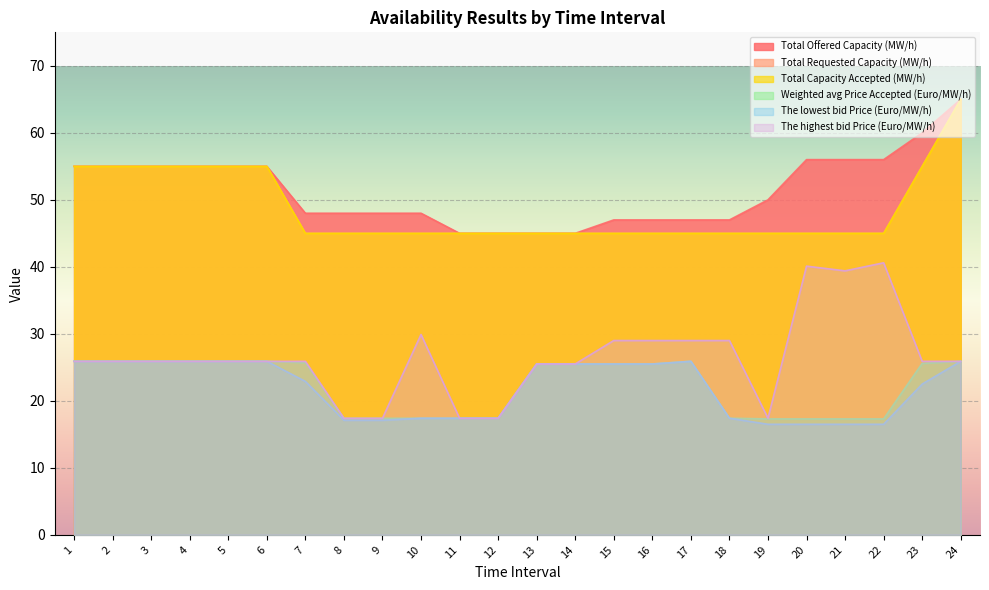

Reading left to right, transcribe all the data shown in this chart.

Total Offered Capacity (MW/h): 1=55.0	2=55.0	3=55.0	4=55.0	5=55.0	6=55.0	7=48.0	8=48.0	9=48.0	10=48.0	11=45.0	12=45.0	13=45.0	14=45.0	15=47.0	16=47.0	17=47.0	18=47.0	19=50.0	20=56.0	21=56.0	22=56.0	23=60.0	24=65.0
Total Requested Capacity (MW/h): 1=55.0	2=55.0	3=55.0	4=55.0	5=55.0	6=55.0	7=45.0	8=45.0	9=45.0	10=45.0	11=45.0	12=45.0	13=45.0	14=45.0	15=45.0	16=45.0	17=45.0	18=45.0	19=45.0	20=45.0	21=45.0	22=45.0	23=55.0	24=65.0
Total Capacity Accepted (MW/h): 1=55.0	2=55.0	3=55.0	4=55.0	5=55.0	6=55.0	7=45.0	8=45.0	9=45.0	10=45.0	11=45.0	12=45.0	13=45.0	14=45.0	15=45.0	16=45.0	17=45.0	18=45.0	19=45.0	20=45.0	21=45.0	22=45.0	23=55.0	24=65.0
Weighted avg Price Accepted (Euro/MW/h): 1=25.9	2=25.9	3=25.9	4=25.9	5=25.9	6=25.9	7=25.7	8=17.4	9=17.4	10=17.4	11=17.4	12=17.4	13=25.5	14=25.5	15=25.5	16=25.5	17=25.9	18=17.4	19=17.3	20=17.3	21=17.3	22=17.3	23=25.6	24=25.9
The lowest bid Price (Euro/MW/h): 1=25.9	2=25.9	3=25.9	4=25.9	5=25.9	6=25.9	7=22.9	8=17.1	9=17.1	10=17.4	11=17.4	12=17.4	13=25.5	14=25.5	15=25.5	16=25.5	17=25.9	18=17.4	19=16.5	20=16.5	21=16.5	22=16.5	23=22.5	24=25.9
The highest bid Price (Euro/MW/h): 1=25.9	2=25.9	3=25.9	4=25.9	5=25.9	6=25.9	7=25.9	8=17.4	9=17.4	10=29.9	11=17.4	12=17.4	13=25.5	14=25.5	15=29.0	16=29.0	17=29.0	18=29.0	19=17.4	20=40.1	21=39.4	22=40.6	23=25.9	24=25.9